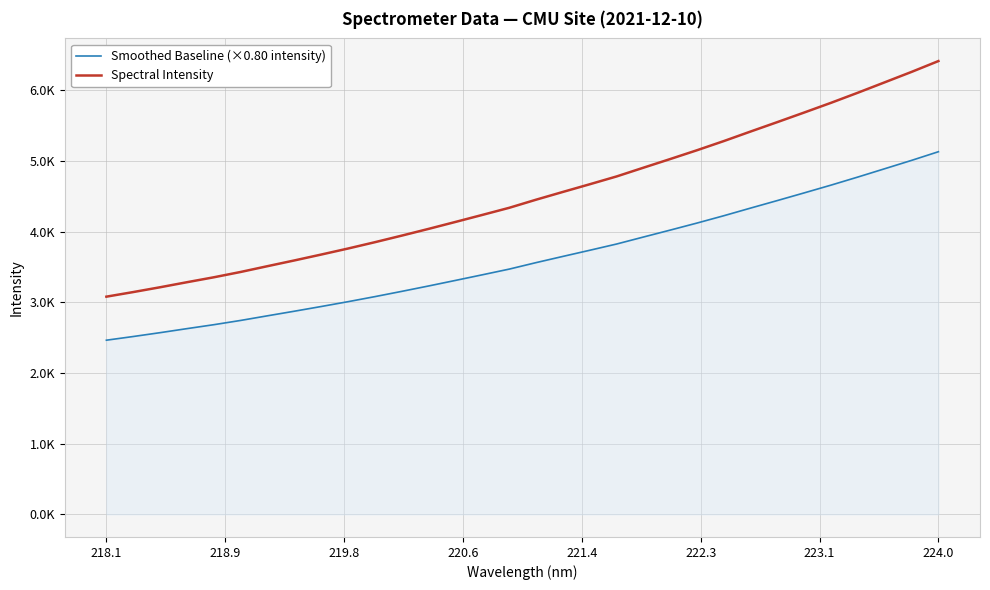

Does the chart display data point markers on the line(s)?

No